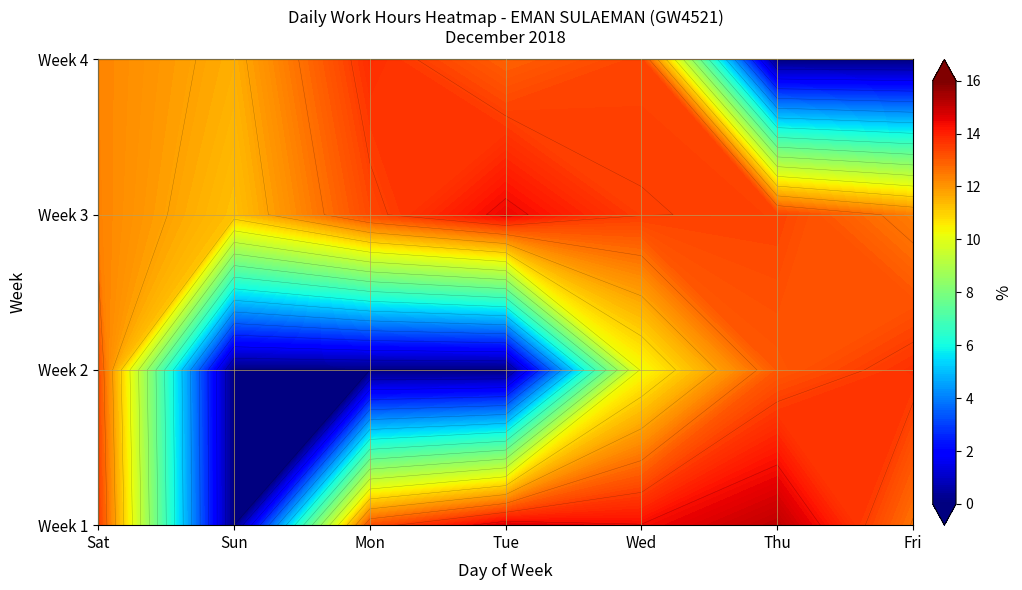

At which category is the sum across all series the highest?

Wed